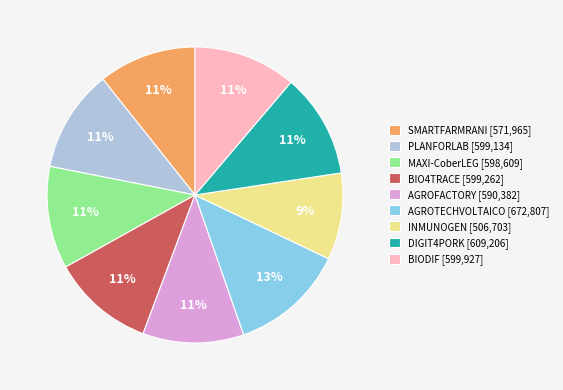

Does AGROFACTORY represent more than half of the total?

No